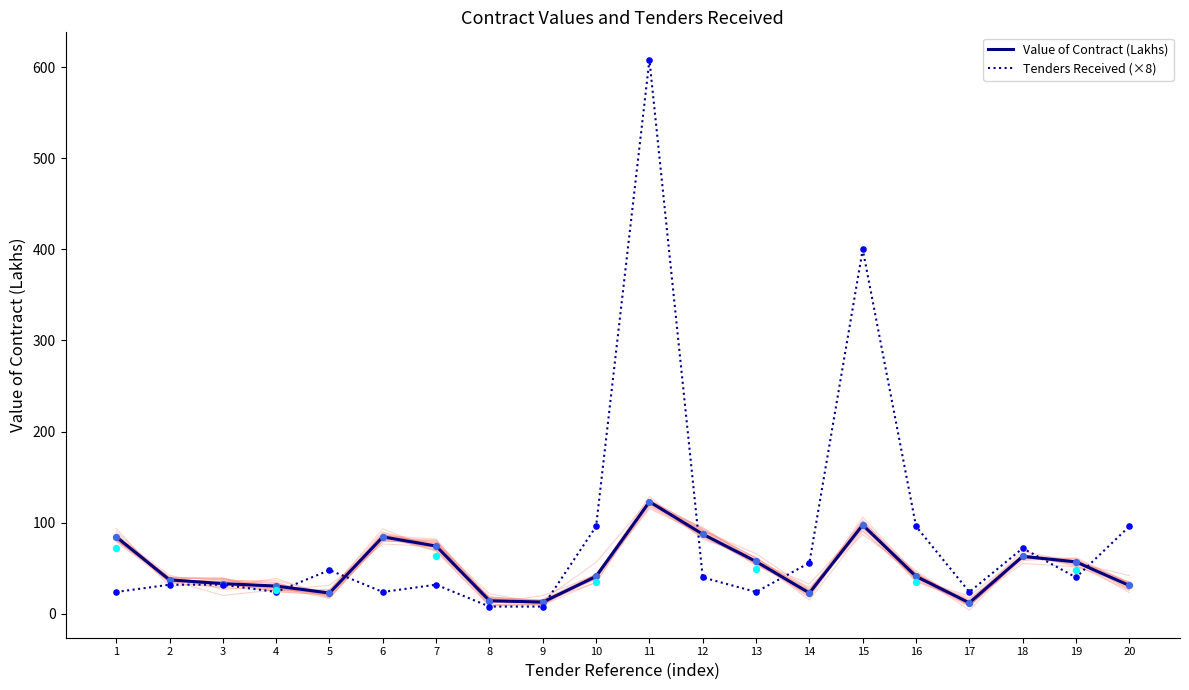

Which series reaches the maximum Y coordinate?

Tenders Received (×8)